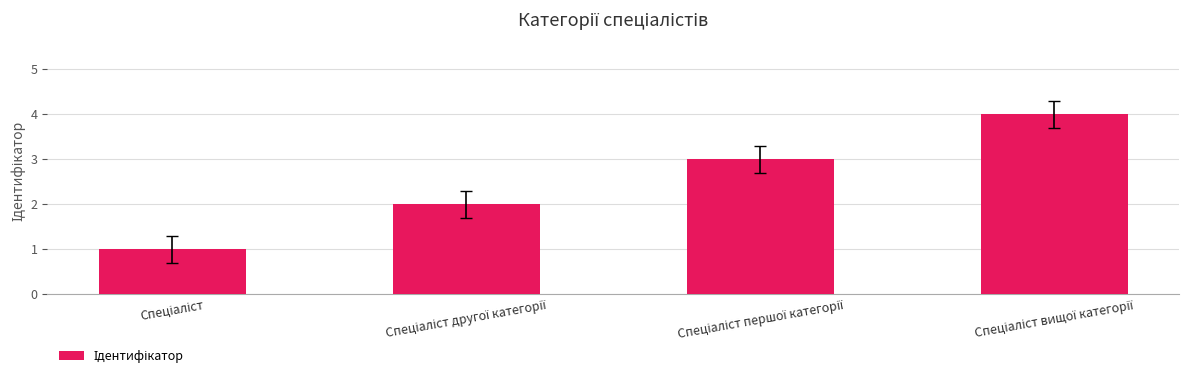

Reading right to left, transcribe all the data shown in this chart.

4	3	2	1